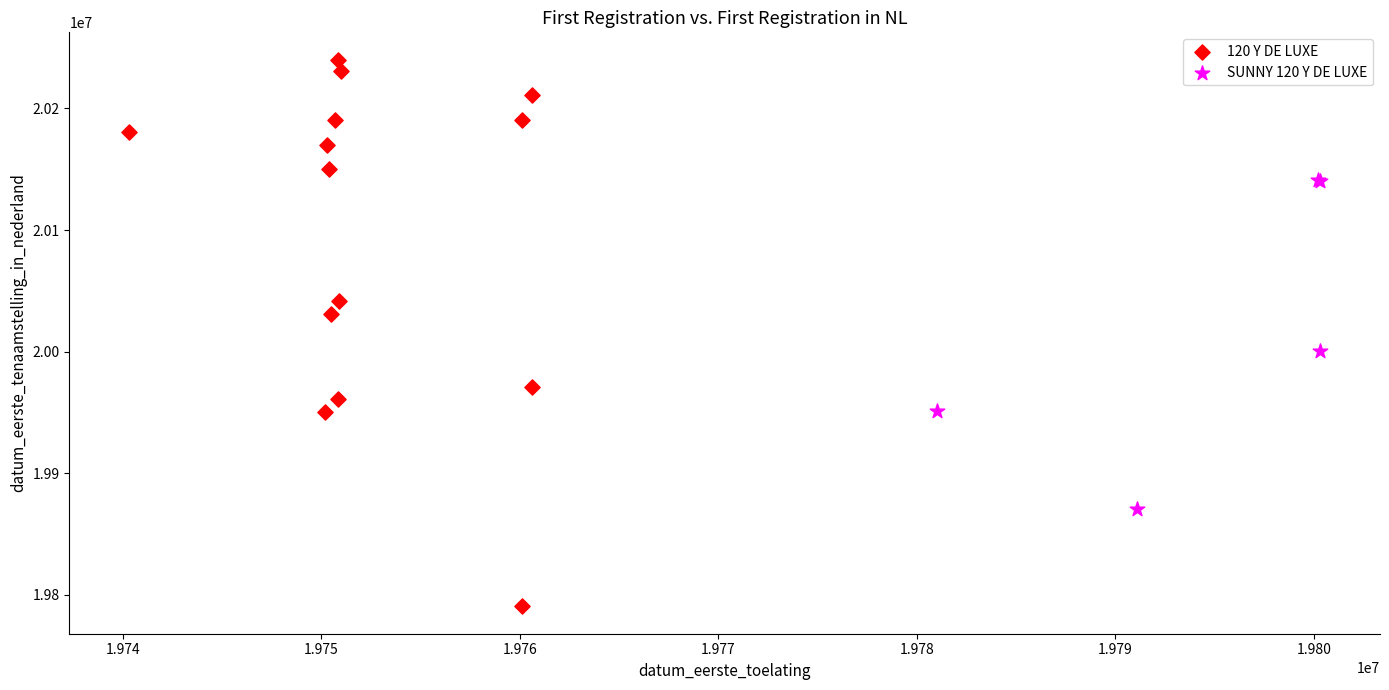

Which series contains the lowest Y value?

120 Y DE LUXE